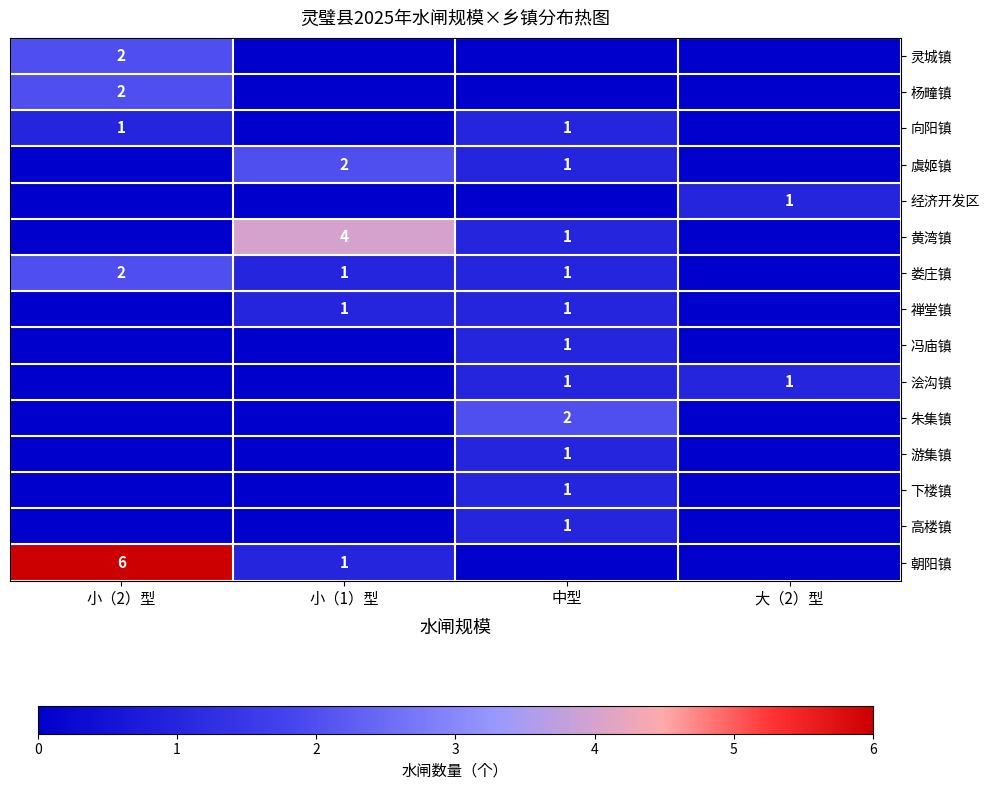

What is the sum of the 虞姬镇 values at 中型 and 小（1）型?

3